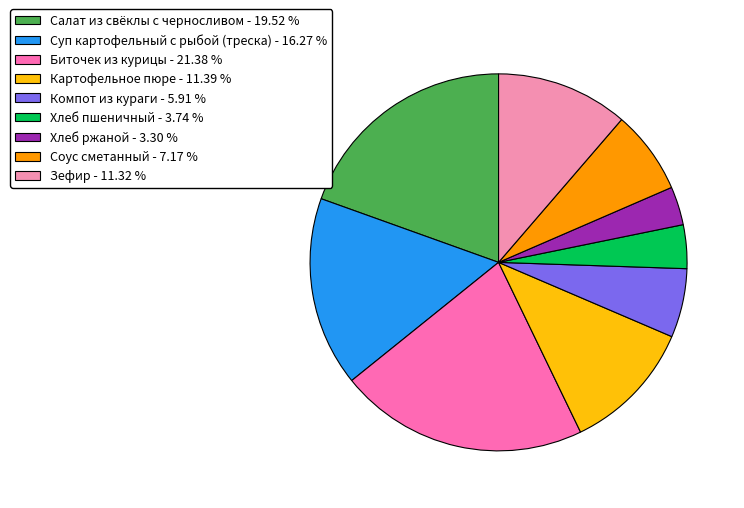

To the nearest percent, what portion does Биточек из курицы represent?

21%